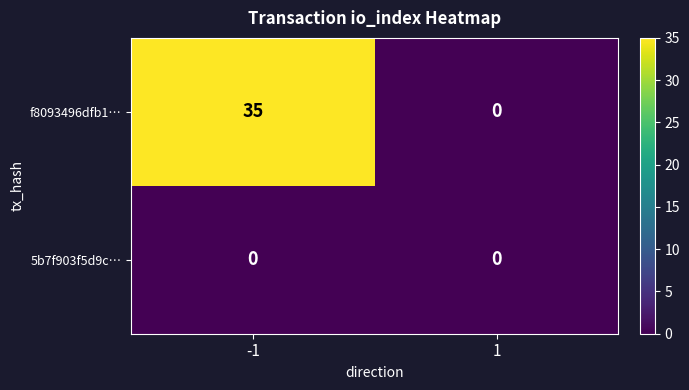

Reading left to right, transcribe all the data shown in this chart.

f8093496dfb1…: -1=35	1=0
5b7f903f5d9c…: -1=0	1=0